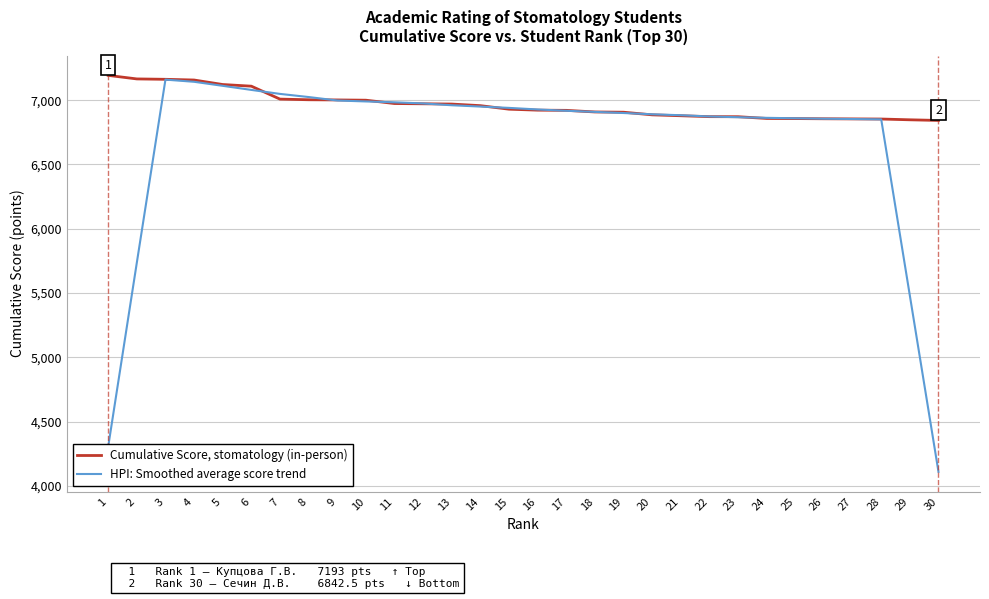

Which category has the highest value across all series?

1